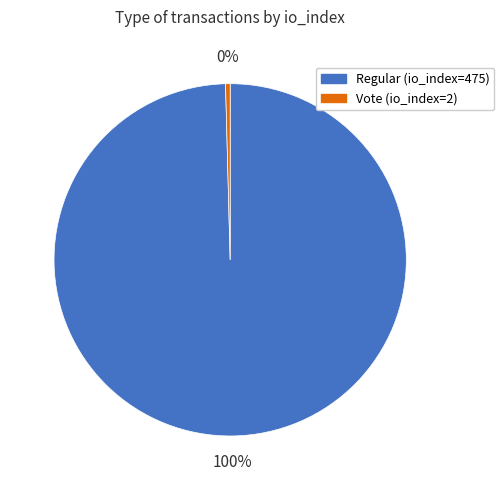

Rank the categories by value from highest to lowest.

Regular (io_index=475), Vote (io_index=2)